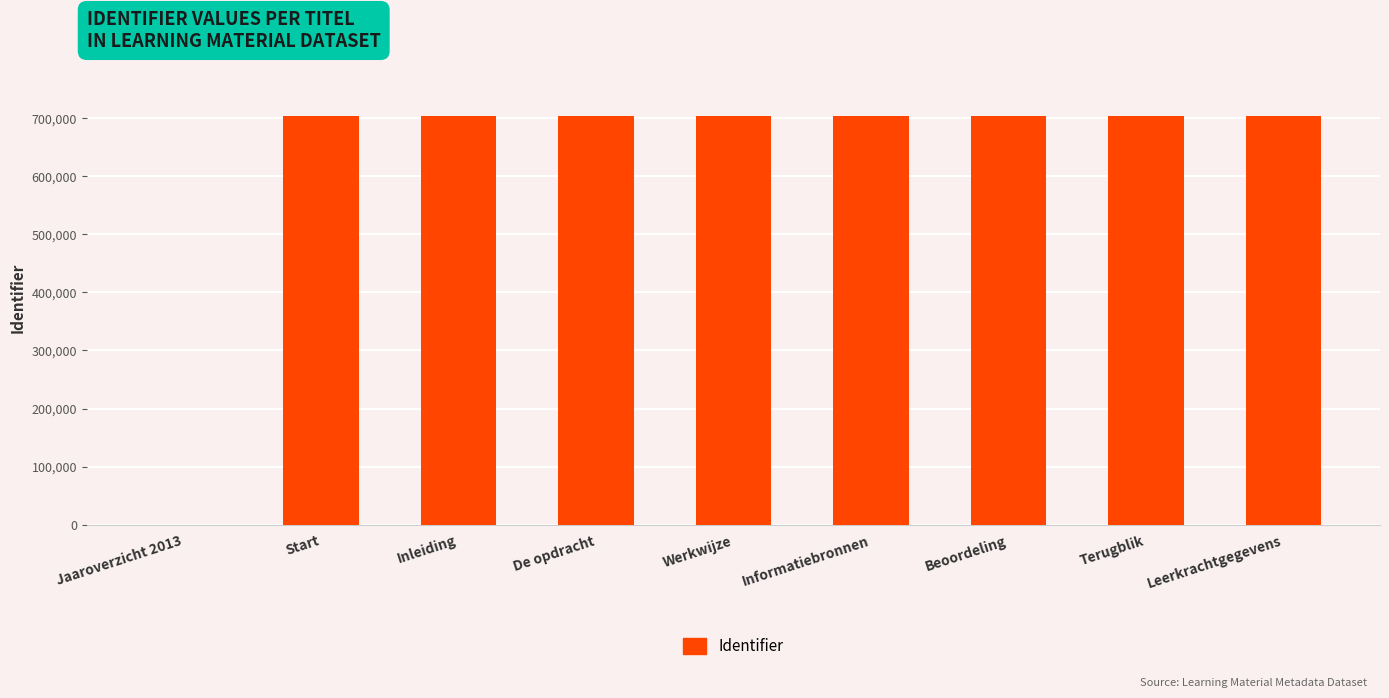

What is the maximum value shown in the chart?

703974